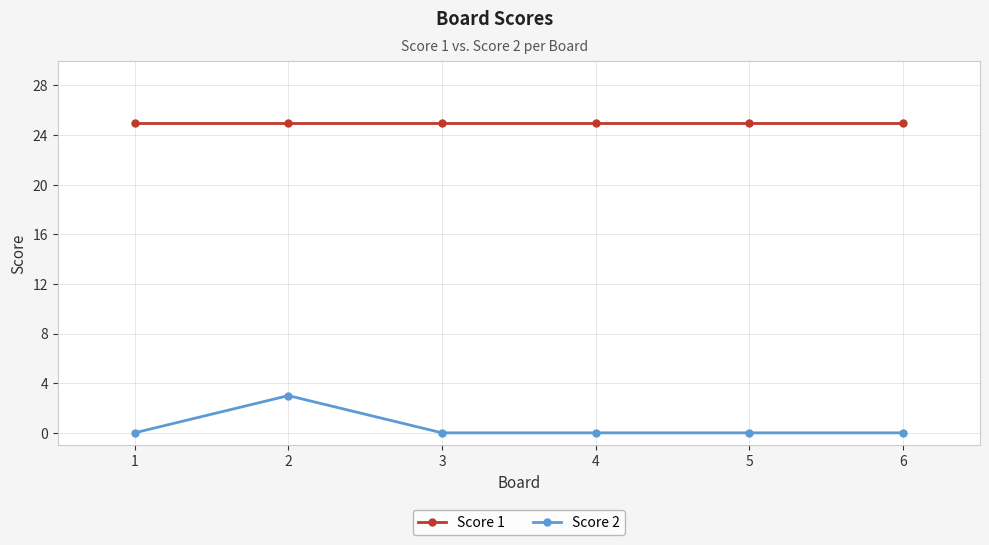

At how many categories does at least one series exceed 16?

6